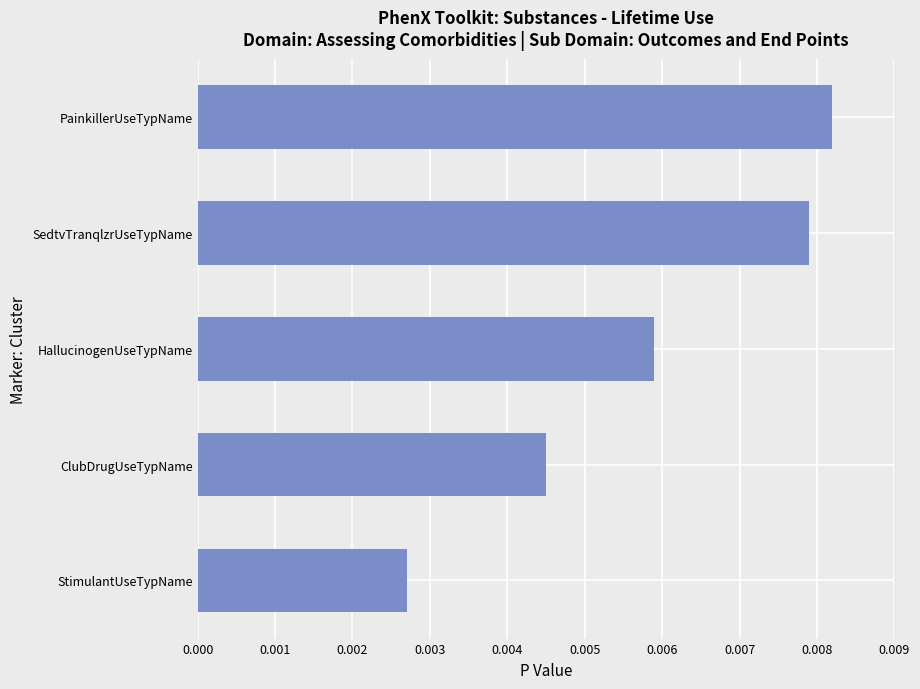

Does the chart contain stacked bars?

No